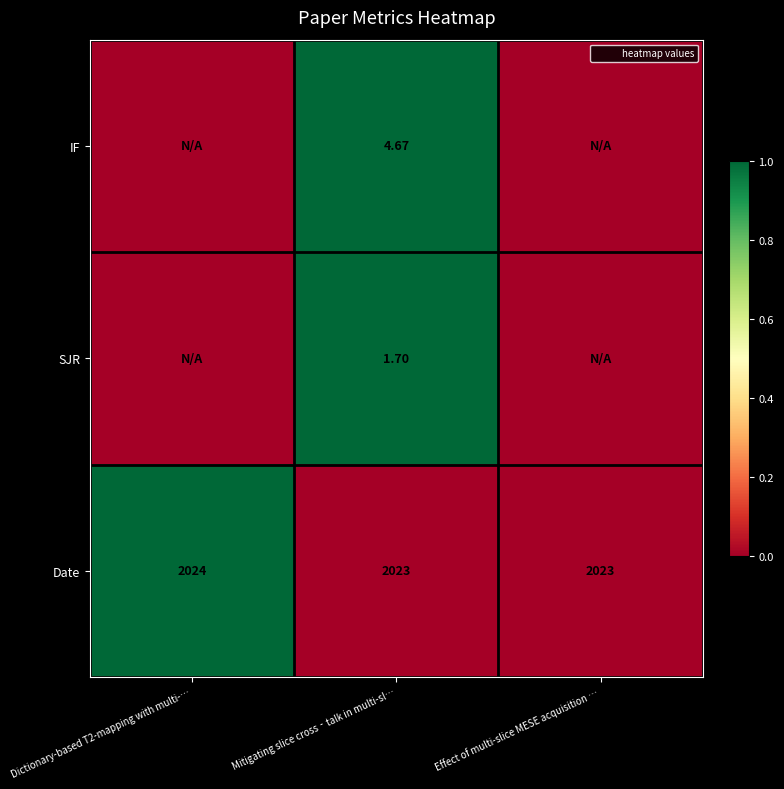

What is the difference between the maximum and minimum values in the IF series?

1